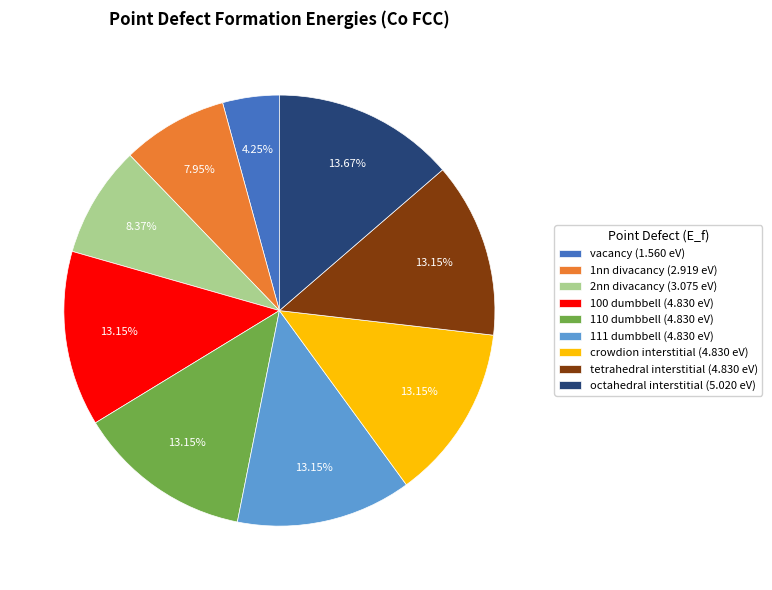

Does any single category account for the majority?

No